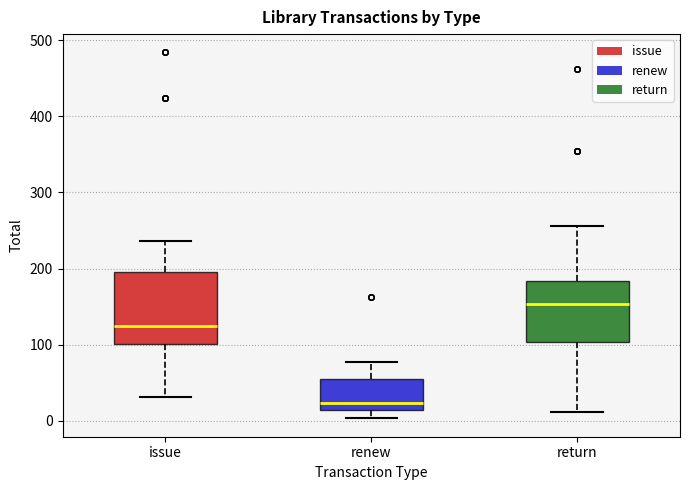

Reading left to right, transcribe this box plot: for each box, give where its median line is, the range the box spans, and where its two whiskers end, as read against the y-axis. The values are not printed on the chart, so give them approximately, as read against the axis.

issue: median 120, box 100 to 200, whiskers 30 to 240
renew: median 20, box 10 to 50, whiskers 0 to 80
return: median 150, box 100 to 180, whiskers 10 to 260